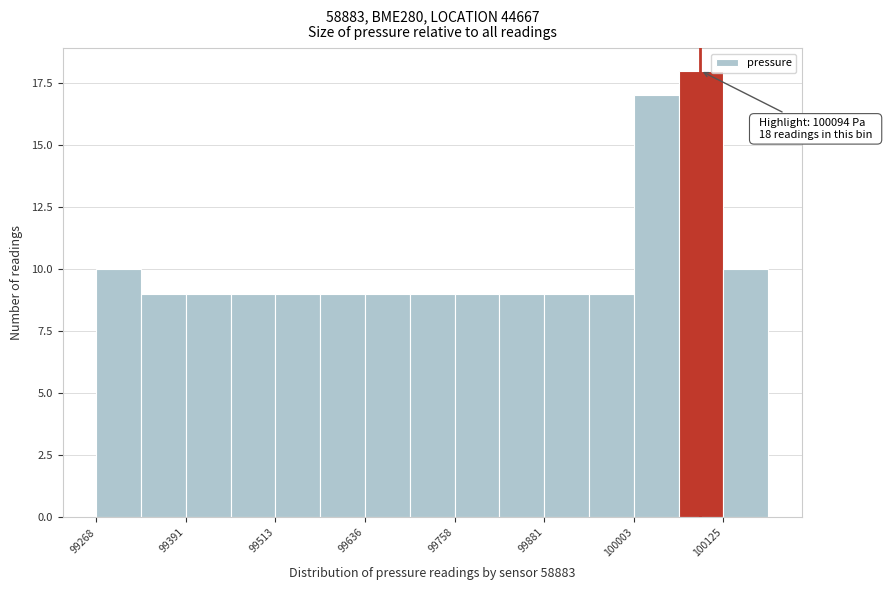

Read against the x-axis, roughly where is the centre of the tallest bar?

100100